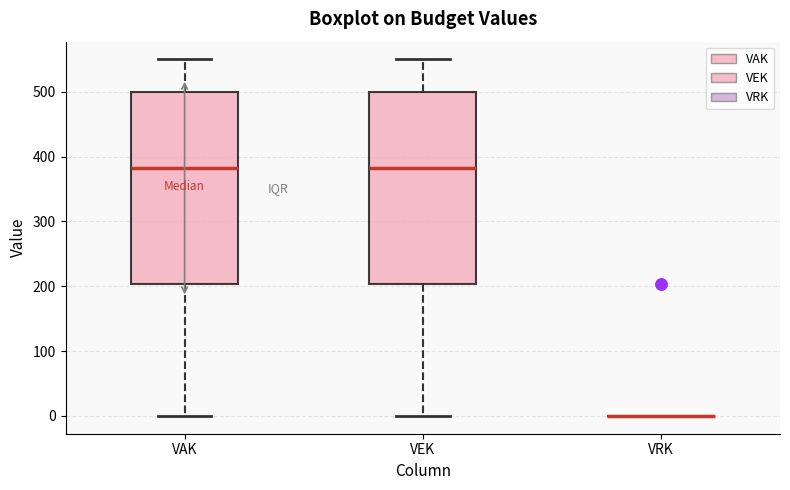

Reading left to right, transcribe this box plot: for each box, give where its median line is, the range the box spans, and where its two whiskers end, as read against the y-axis. The values are not printed on the chart, so give them approximately, as read against the axis.

VAK: median 380, box 200 to 500, whiskers 0 to 550
VEK: median 380, box 200 to 500, whiskers 0 to 550
VRK: box collapsed to a line at 0, whiskers 0 to 0